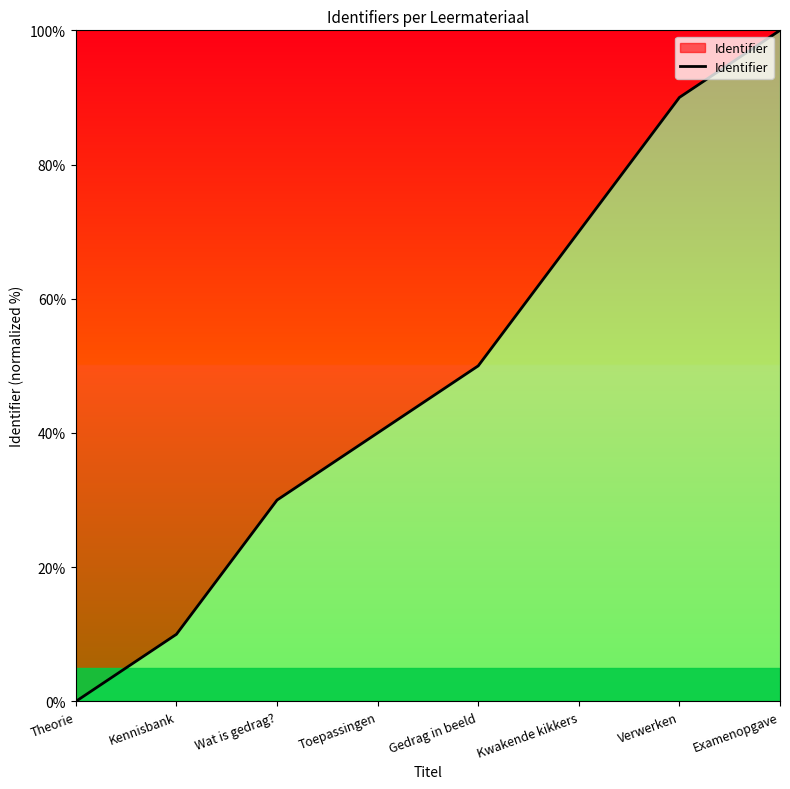

Between Wat is gedrag? and Examenopgave, which is larger?

Examenopgave